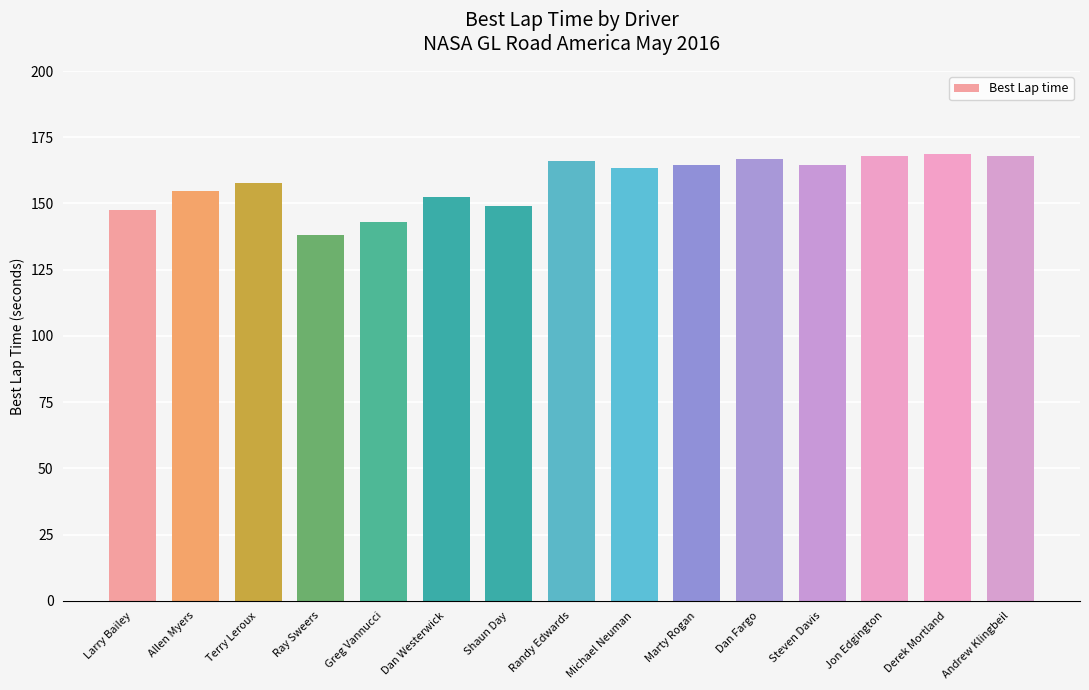

What is the value of the 12th bar from the left?

164.7